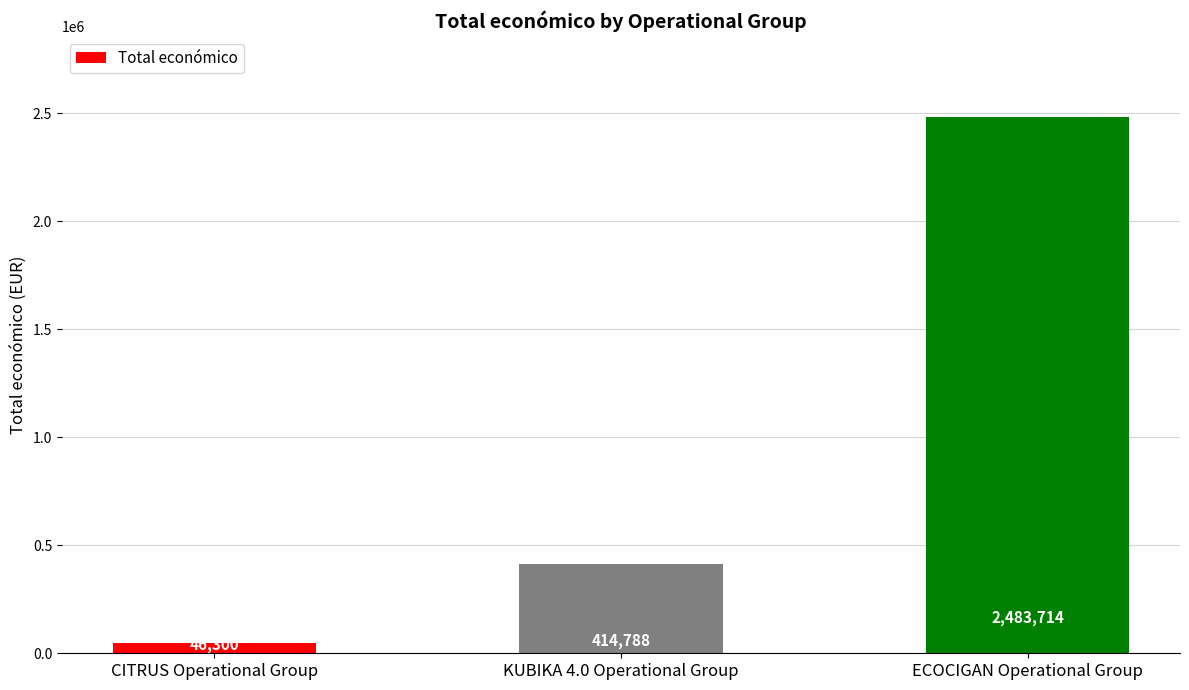

Between CITRUS Operational Group and KUBIKA 4.0 Operational Group, which is larger?

KUBIKA 4.0 Operational Group